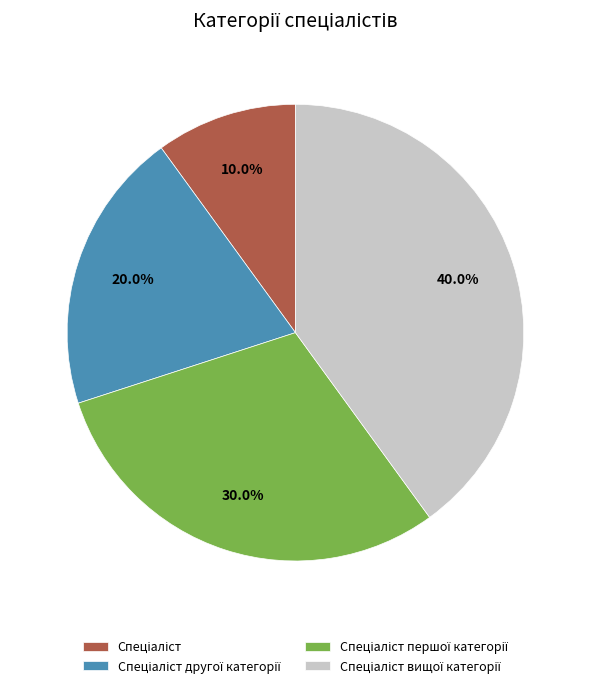

Is there any slice that represents more than half of the pie?

No